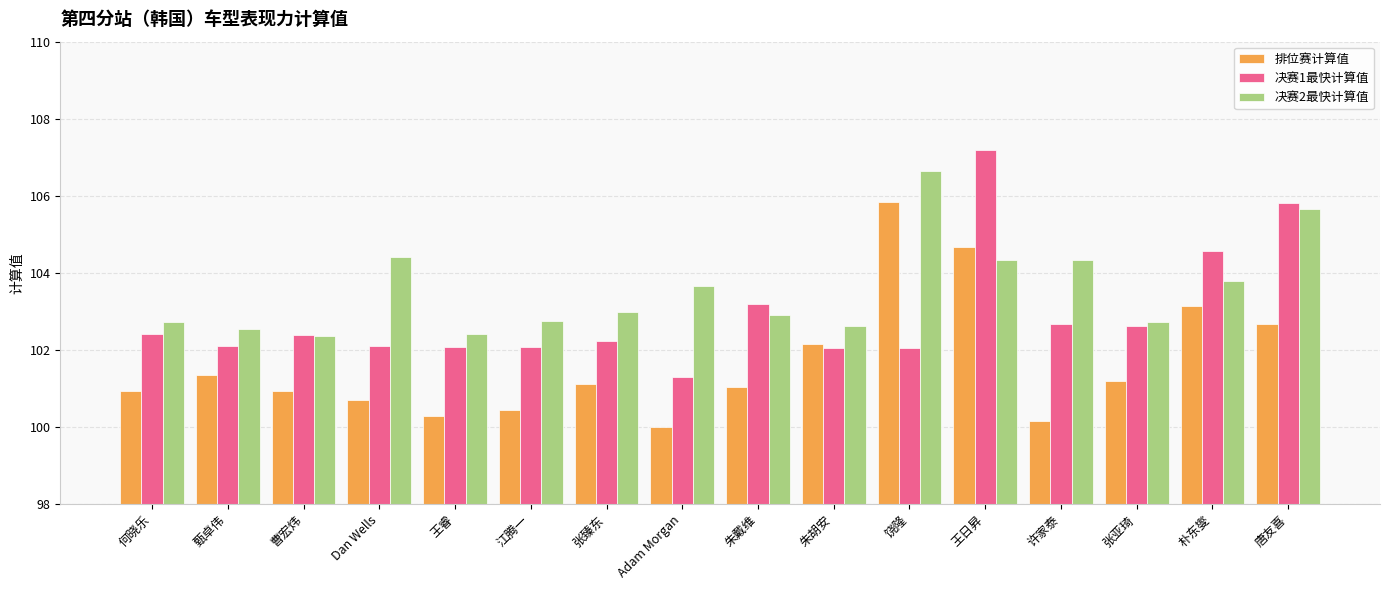

Rank the series by their average value, from highest to lowest.

决赛2最快计算值, 决赛1最快计算值, 排位赛计算值